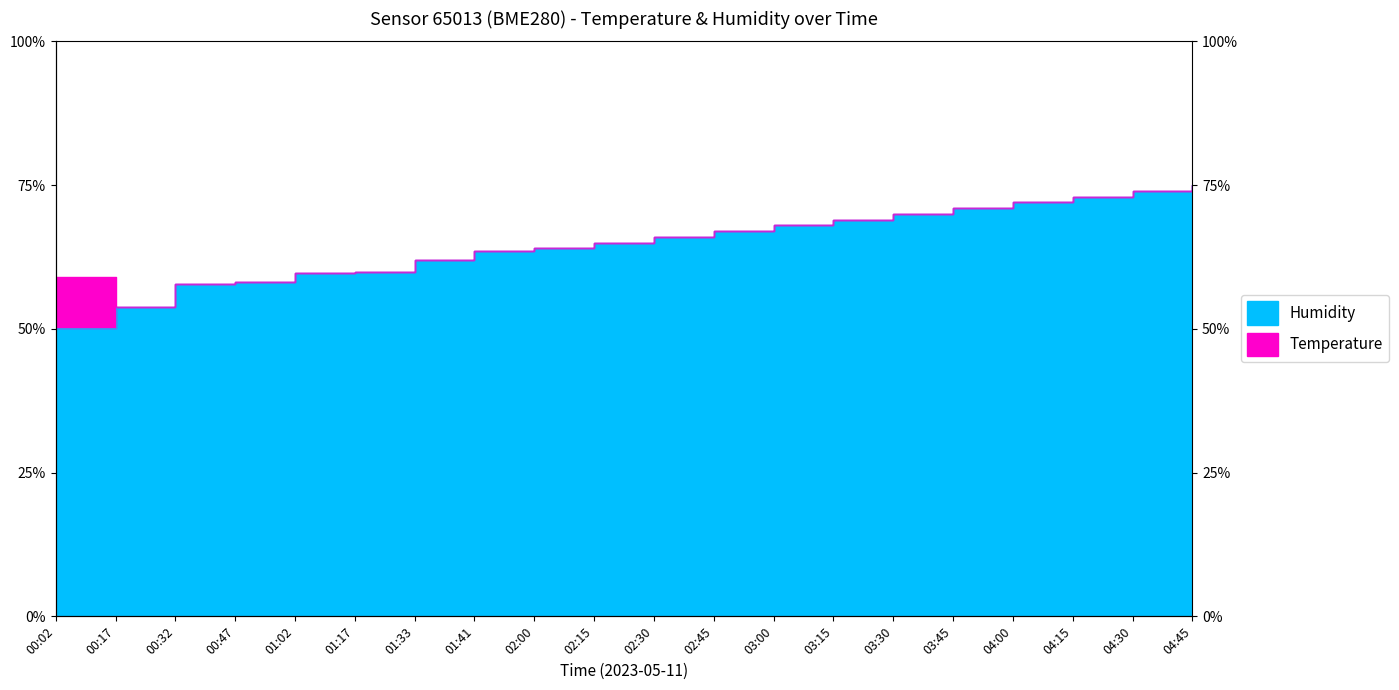

True or false: there are more than 0 points higher than both neighbors.

False